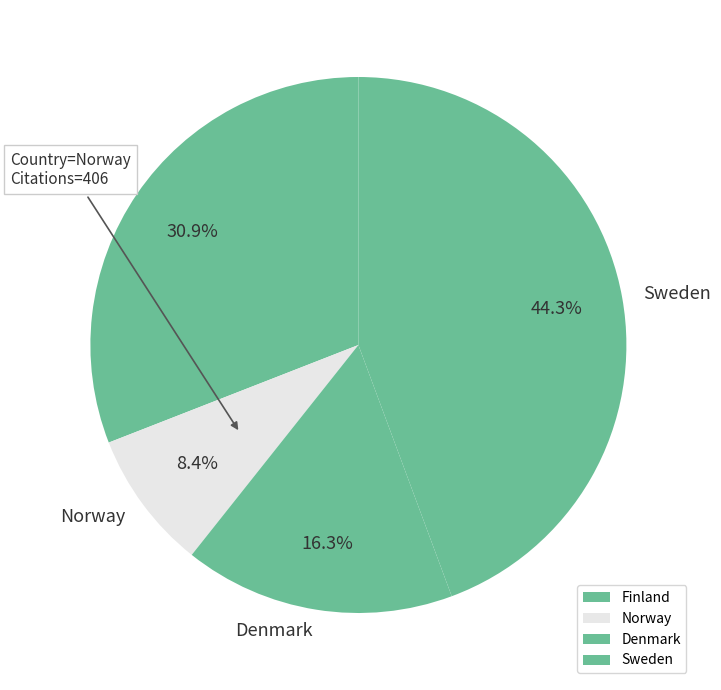

To the nearest percent, what percentage of the pie is Sweden?

44%